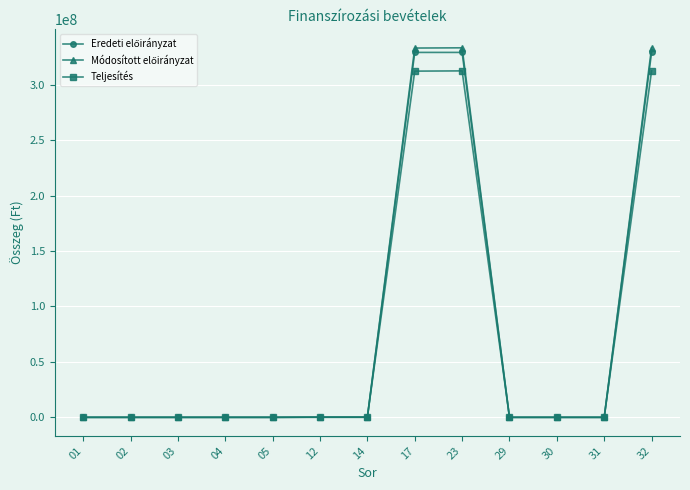

The value of Teljesítés at 01 is 0. True or false?

True